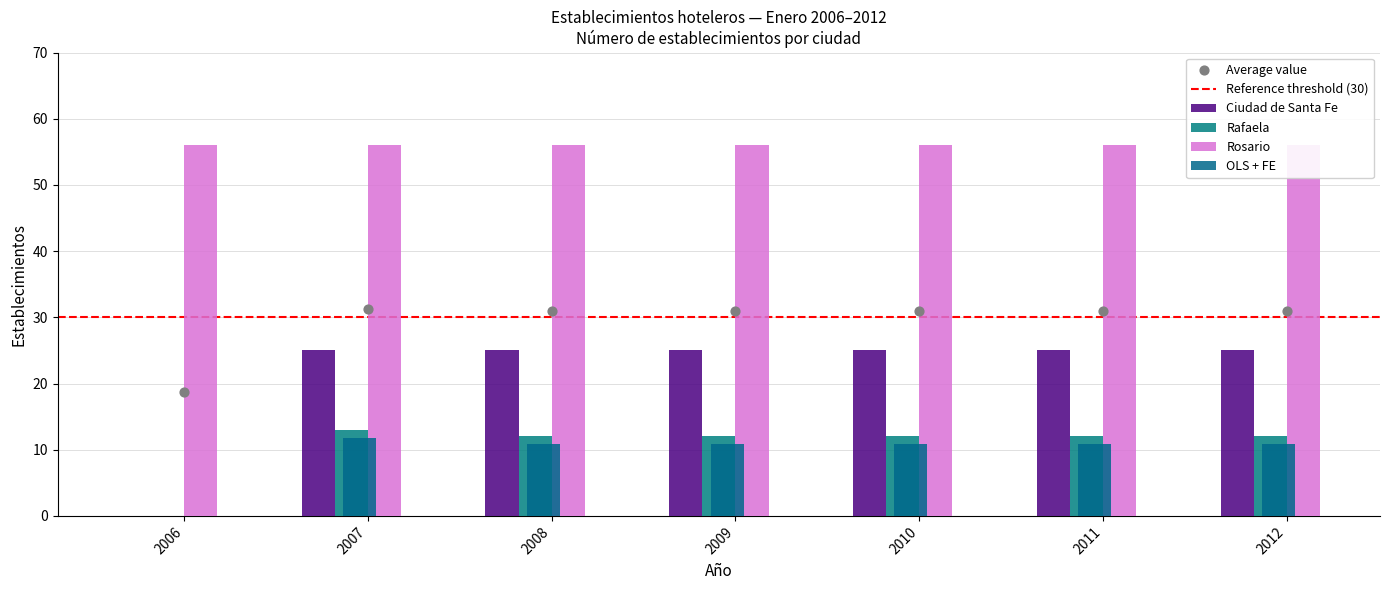

Is the value of Ciudad de Santa Fe at 2011 greater than the value of Rafaela at 2006?

Yes